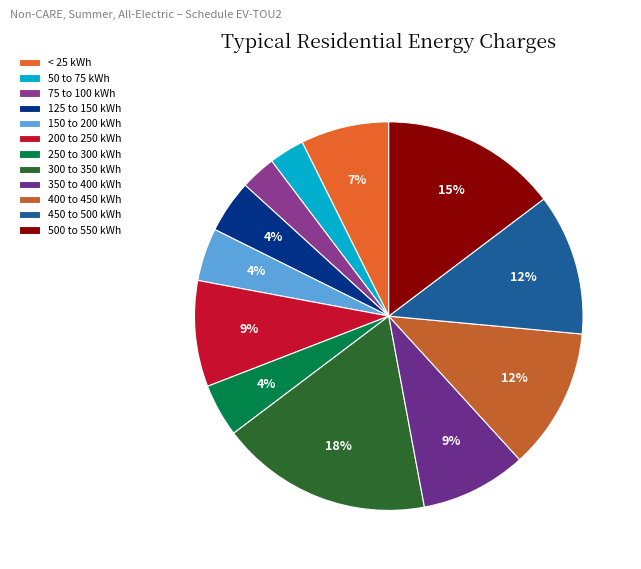

What is the smallest slice in the pie chart?

50 to 75 kWh